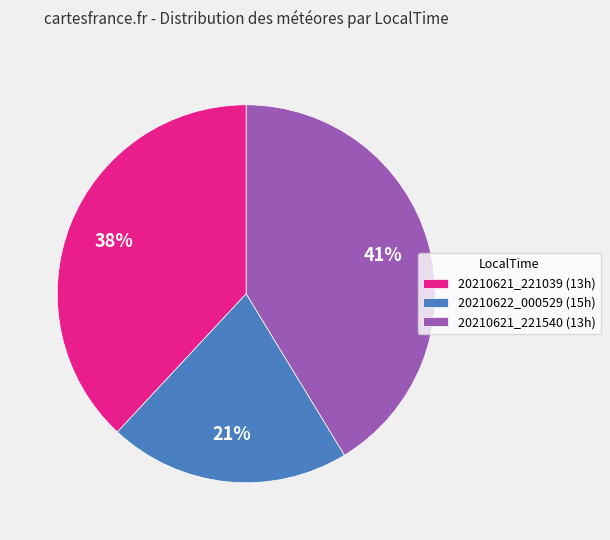

How many slices are in this pie chart?

3